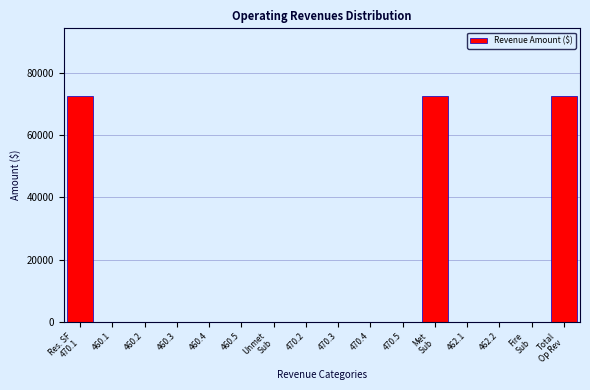

What is the maximum value shown in the chart?

72709